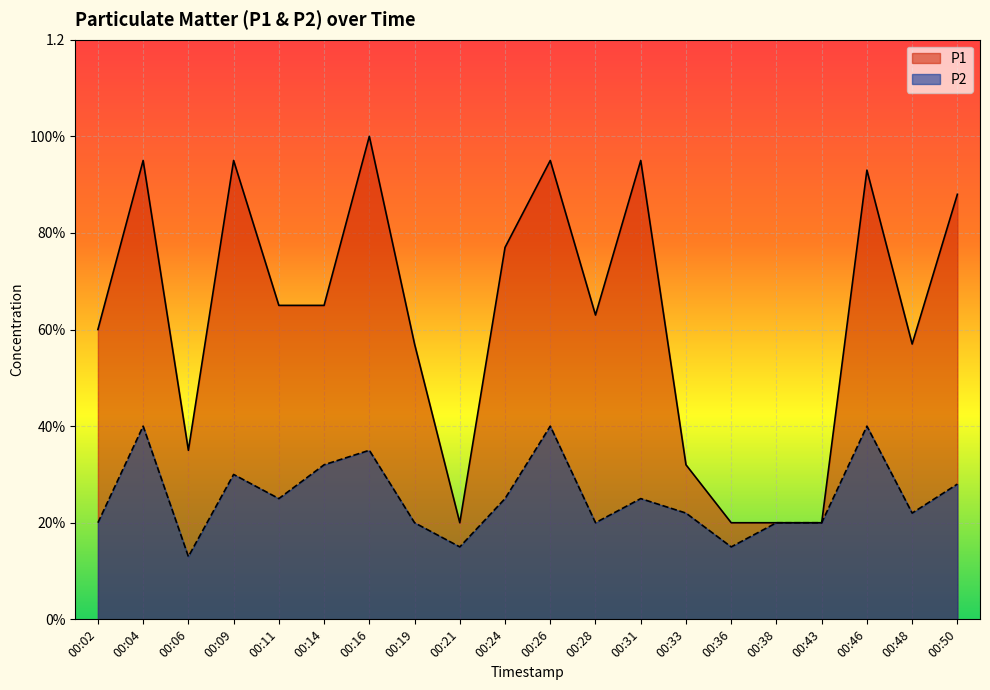

Is the value of P2 at 00:14 greater than the value of P1 at 00:21?

Yes